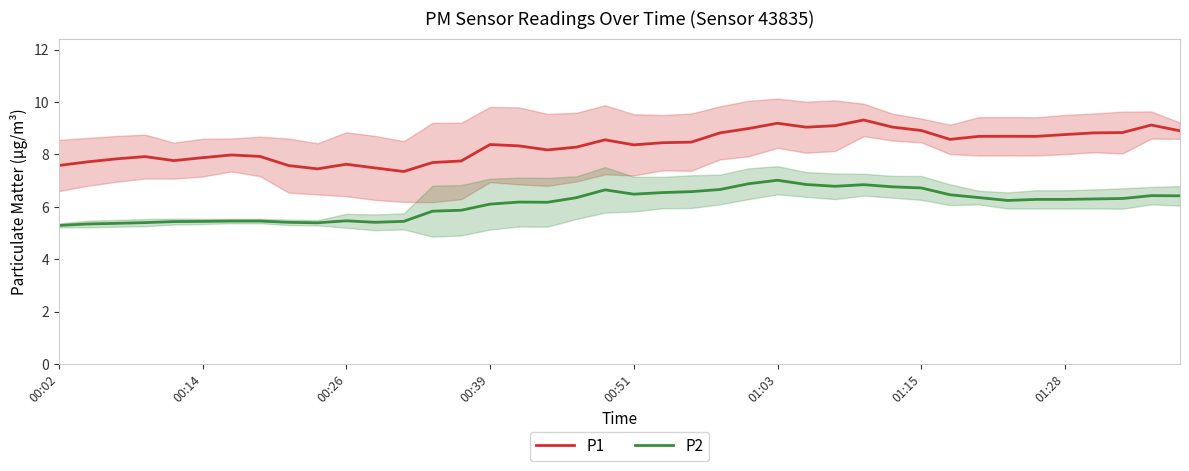

How many values in the P1 series are below 8?

15